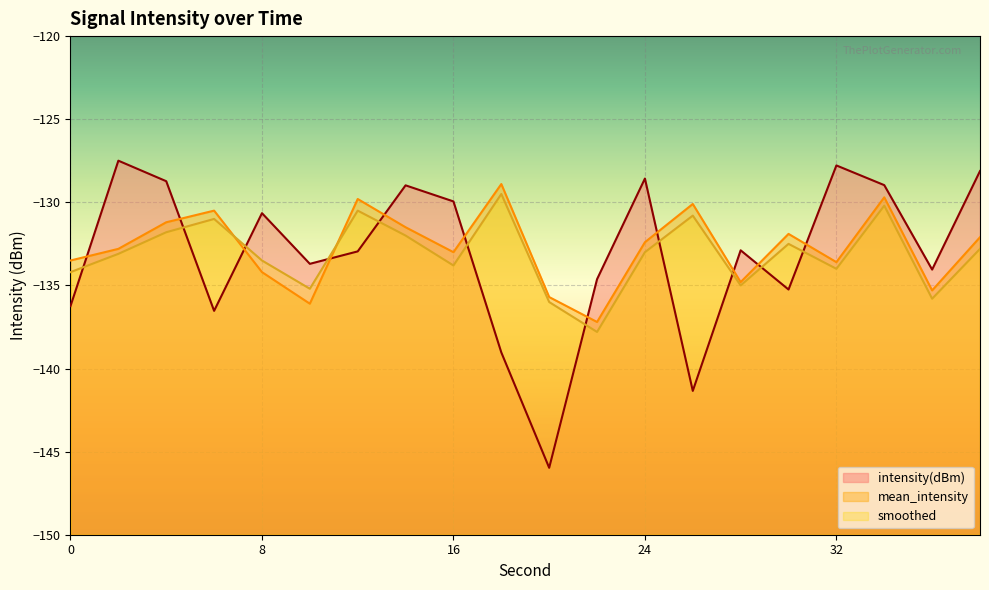

True or false: intensity(dBm) and mean_intensity cross at least once.

True